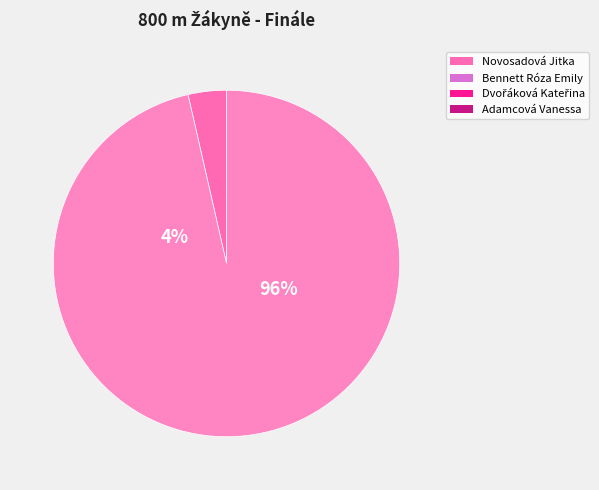

Does Dvořáková Kateřina represent more than half of the total?

No